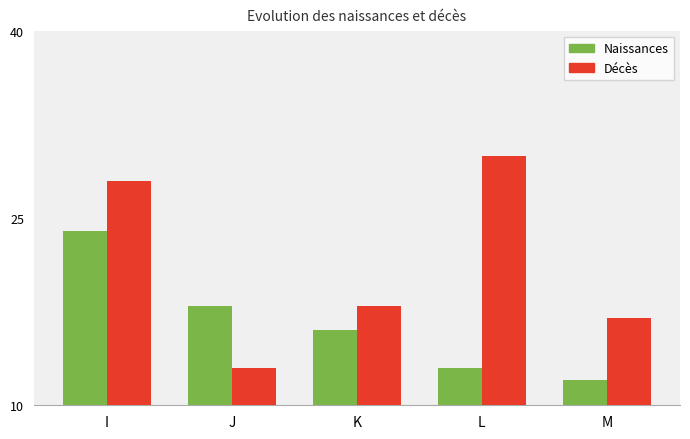

What is the spread (max minus min) of values at I?

4